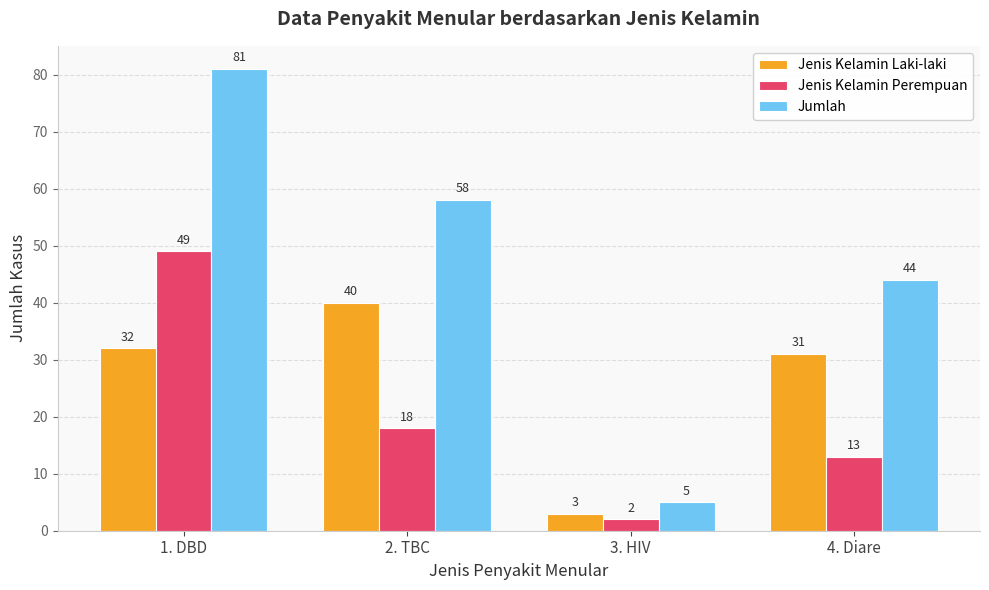

At which category does the chart reach its peak across all series?

1. DBD